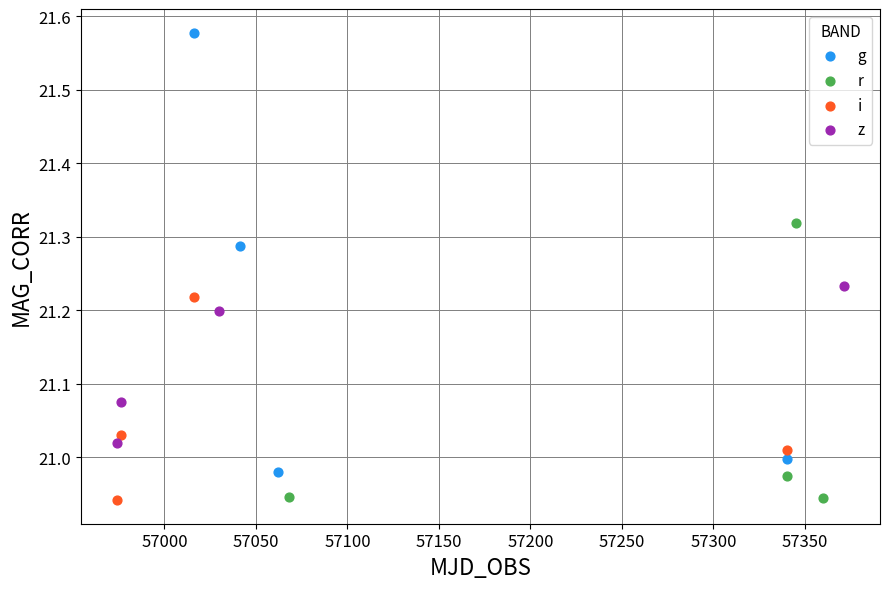

Which series contains the highest Y value?

g